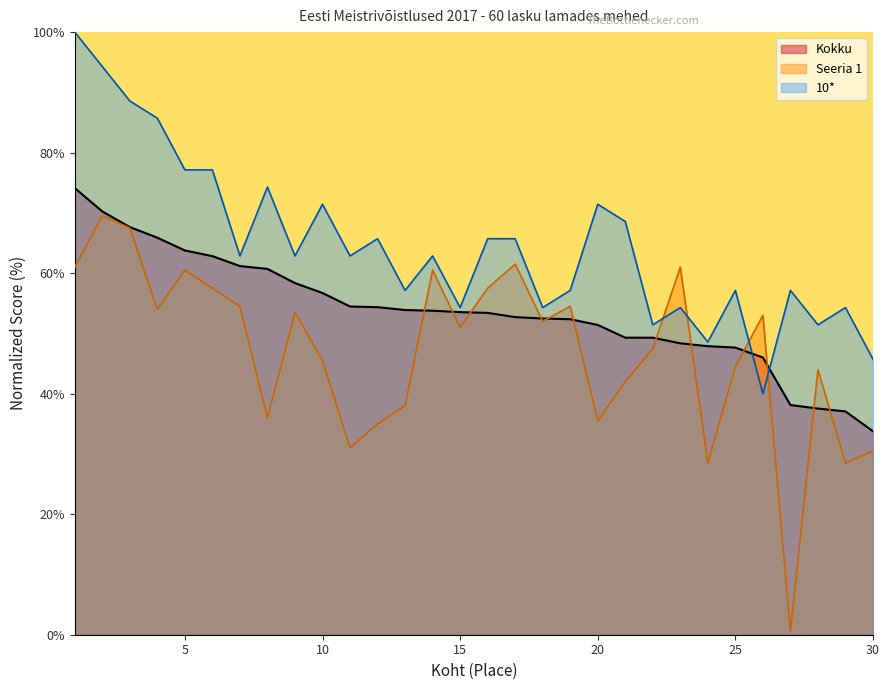

True or false: 10* has a value of 51.4 at 28.

True